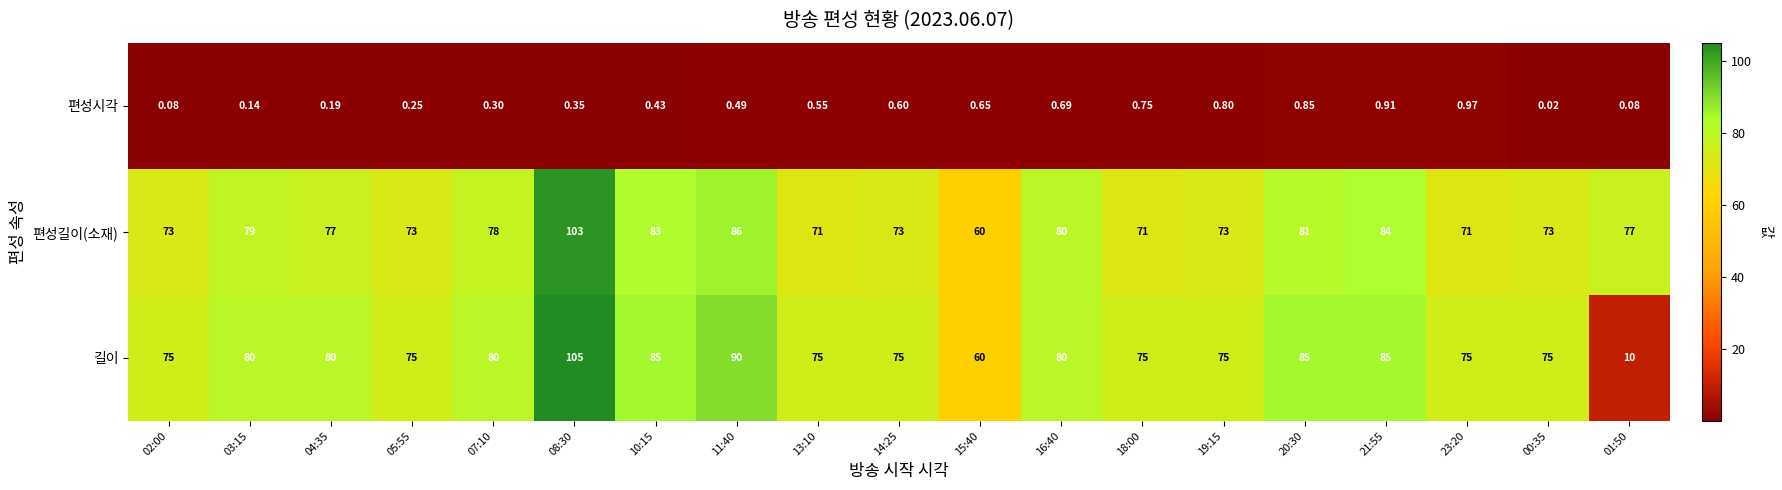

Is the value of 편성시각 at 05:55 greater than the value of 길이 at 11:40?

No